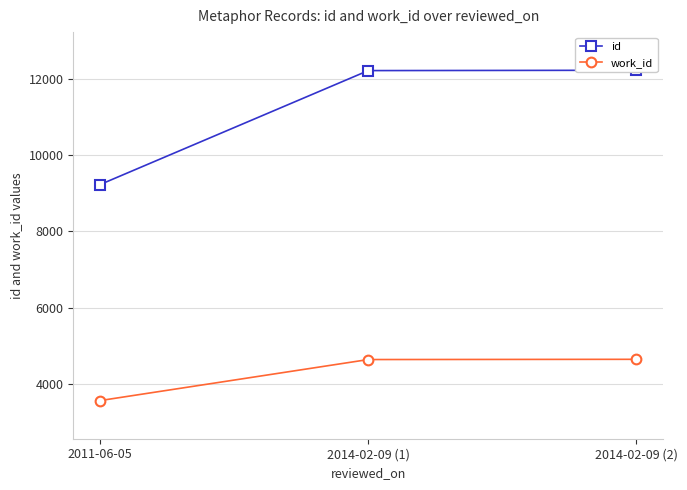

The id series shows 21621 at 2014-02-09 (2). True or false?

False